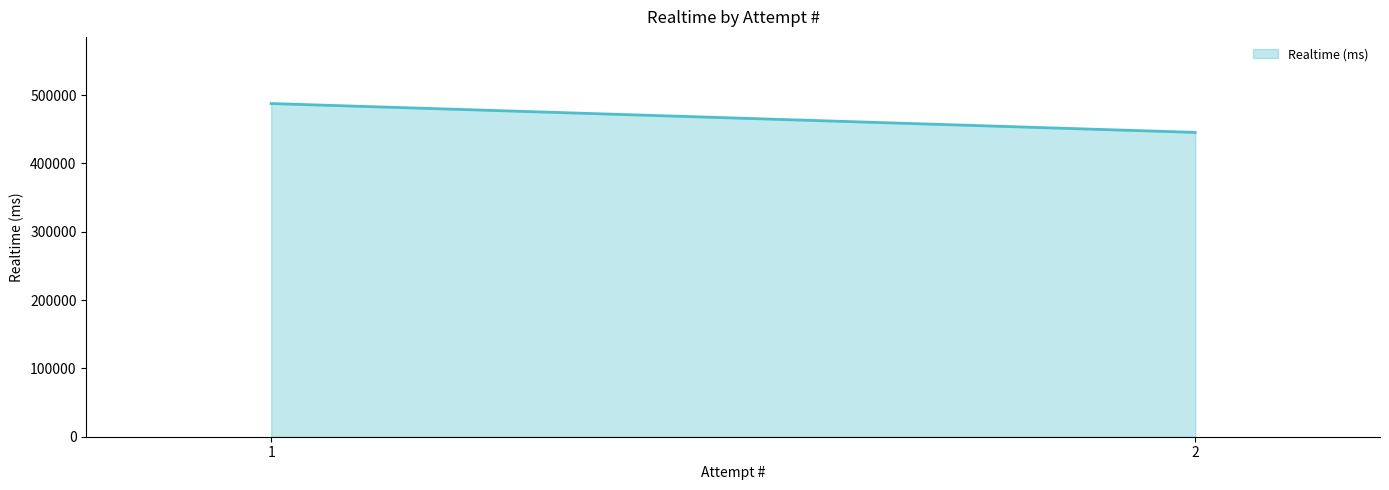

What is the change in value from 1 to 2?

-42253